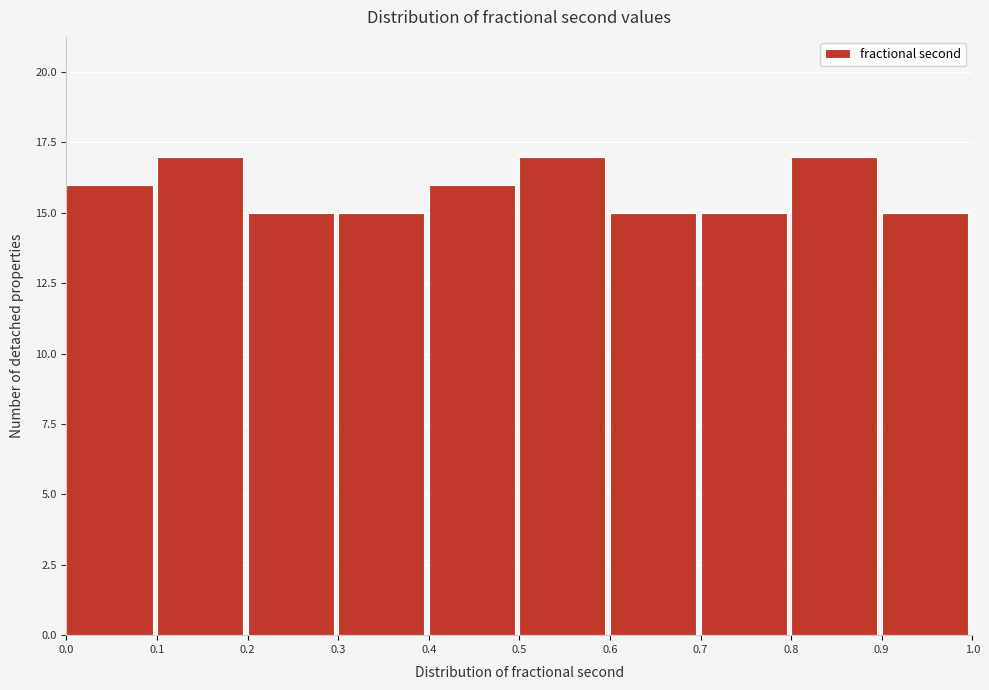

Reading left to right, transcribe this chart: for each bar, give the range it covers on the x-axis and its height. The values are not printed on the chart, so give them approximately, as read against the axis.

0.0 to 0.1: 16
0.1 to 0.2: 17
0.2 to 0.3: 15
0.3 to 0.4: 15
0.4 to 0.5: 16
0.5 to 0.6: 17
0.6 to 0.7: 15
0.7 to 0.8: 15
0.8 to 0.9: 17
0.9 to 1.0: 15